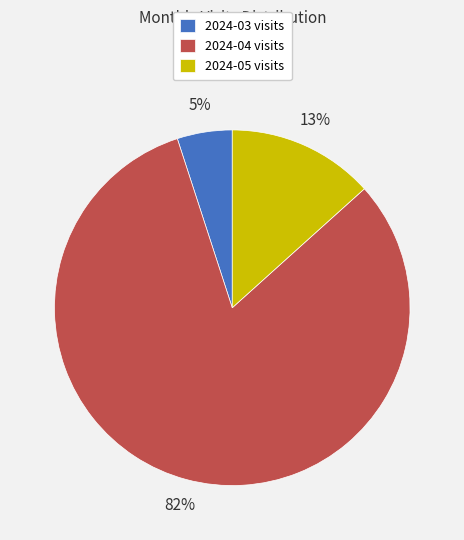

Does 2024-05 account for over 50% of the chart?

No